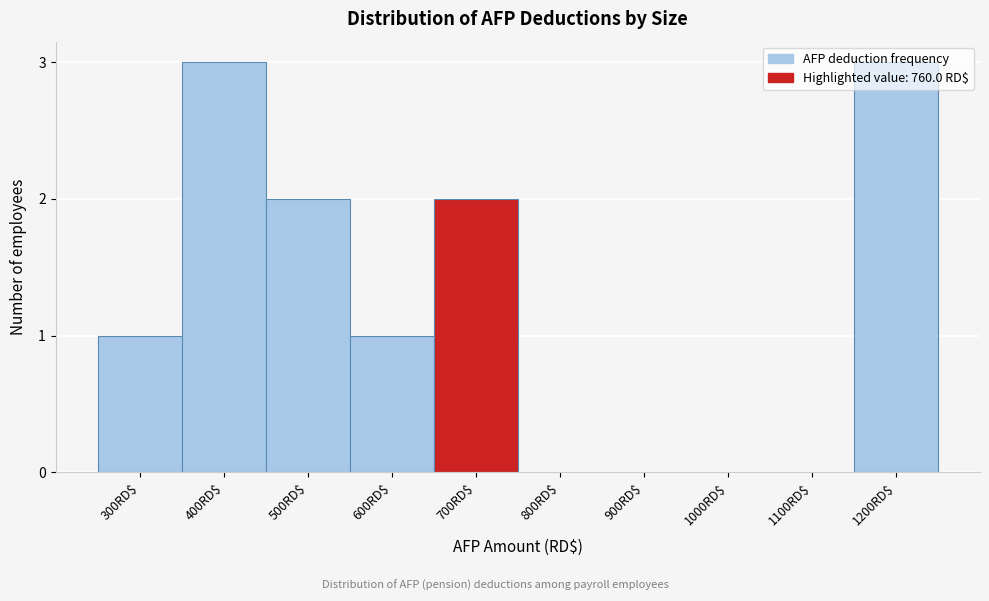

Is it true that the value at 1200RD$ is 3?

True